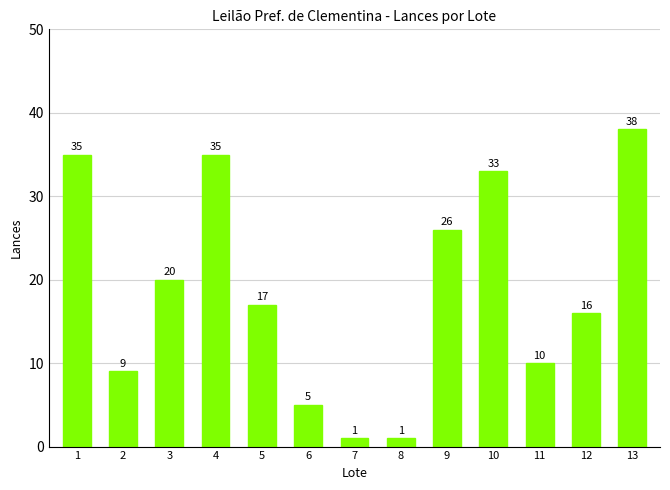

Reading left to right, extract all data points from this chart.

35	9	20	35	17	5	1	1	26	33	10	16	38